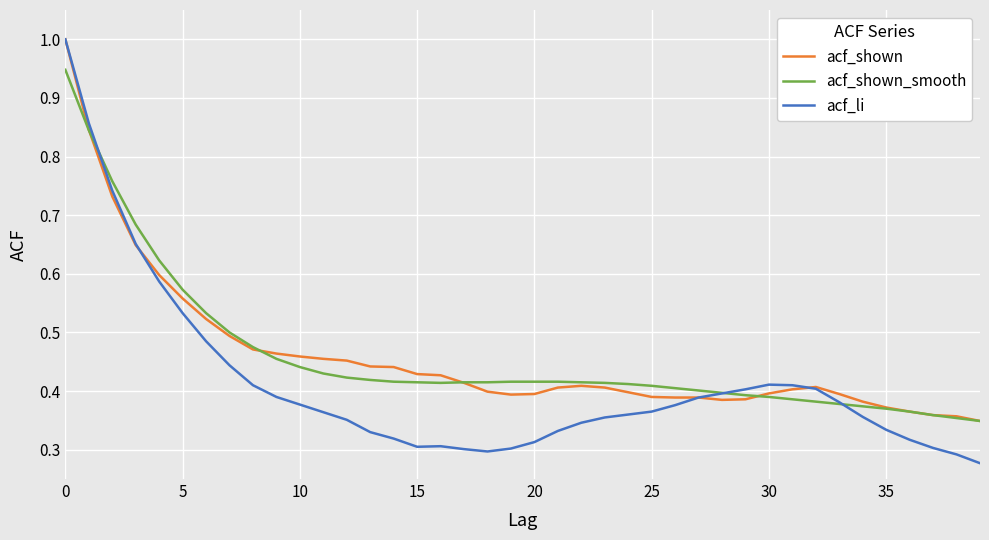

What is the greatest value displayed?

1.0